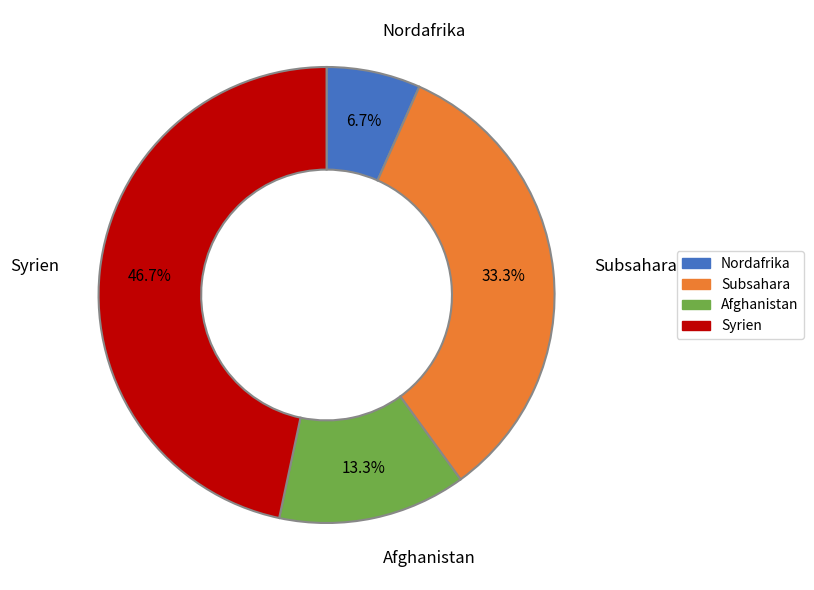

Is there a majority slice in this chart?

No